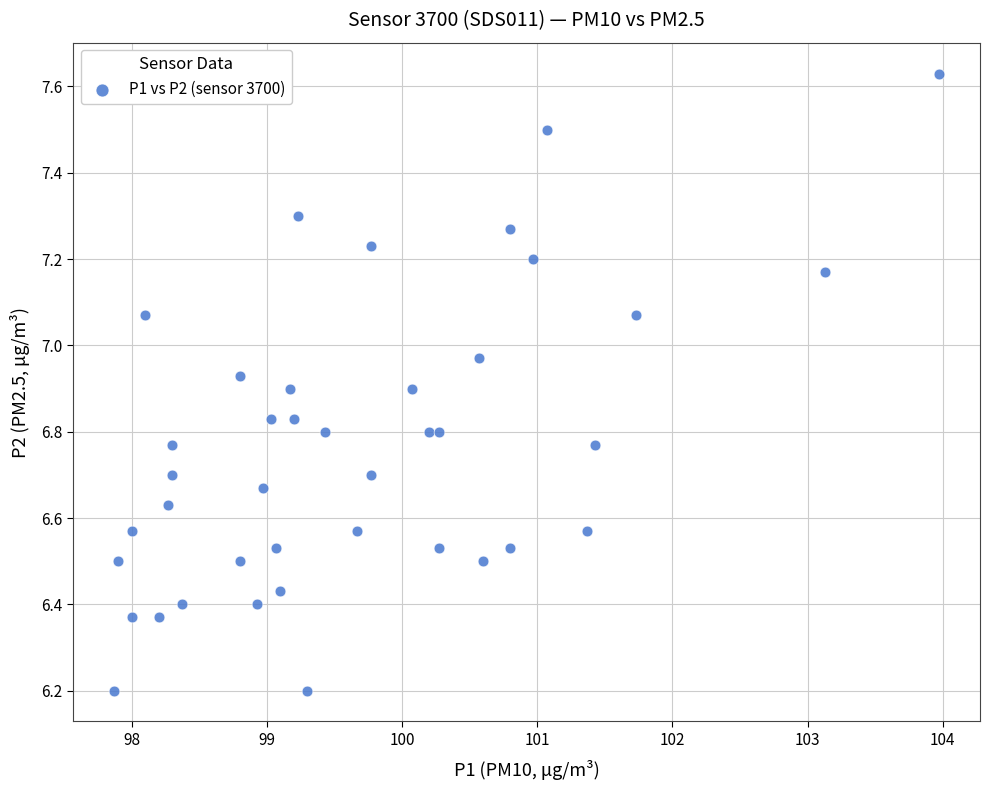

What is the range of Y values (max minus min)?

1.4